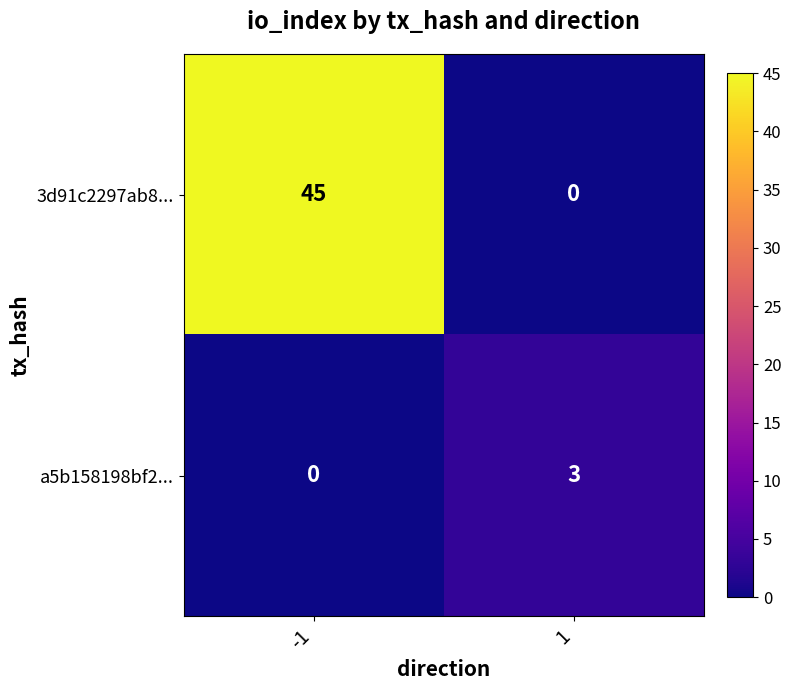

At which category is the sum across all series the highest?

-1